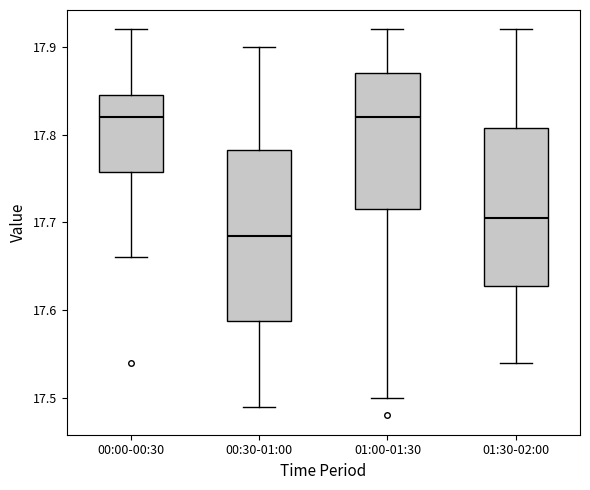

Comparing the boxes themselves (not the whiskers), which one is the tallest?

00:30-01:00